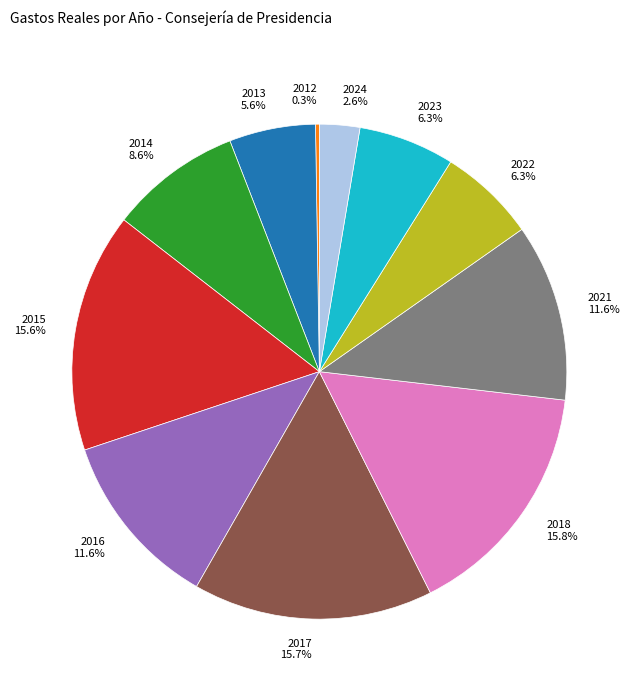

Does 2016 11.6% account for over 50% of the chart?

No